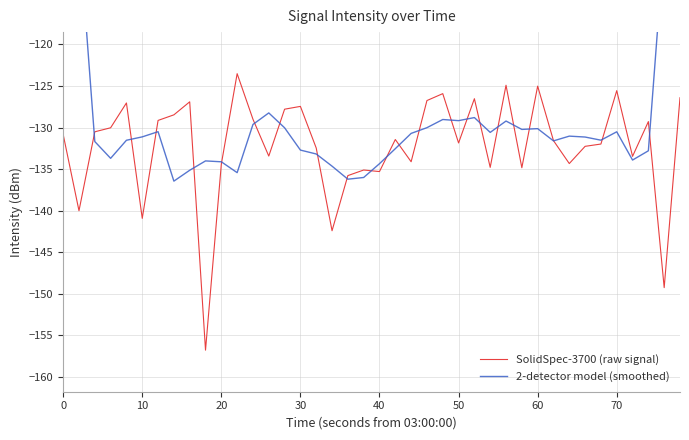

What is the maximum value for SolidSpec-3700 (raw signal)?

-123.5